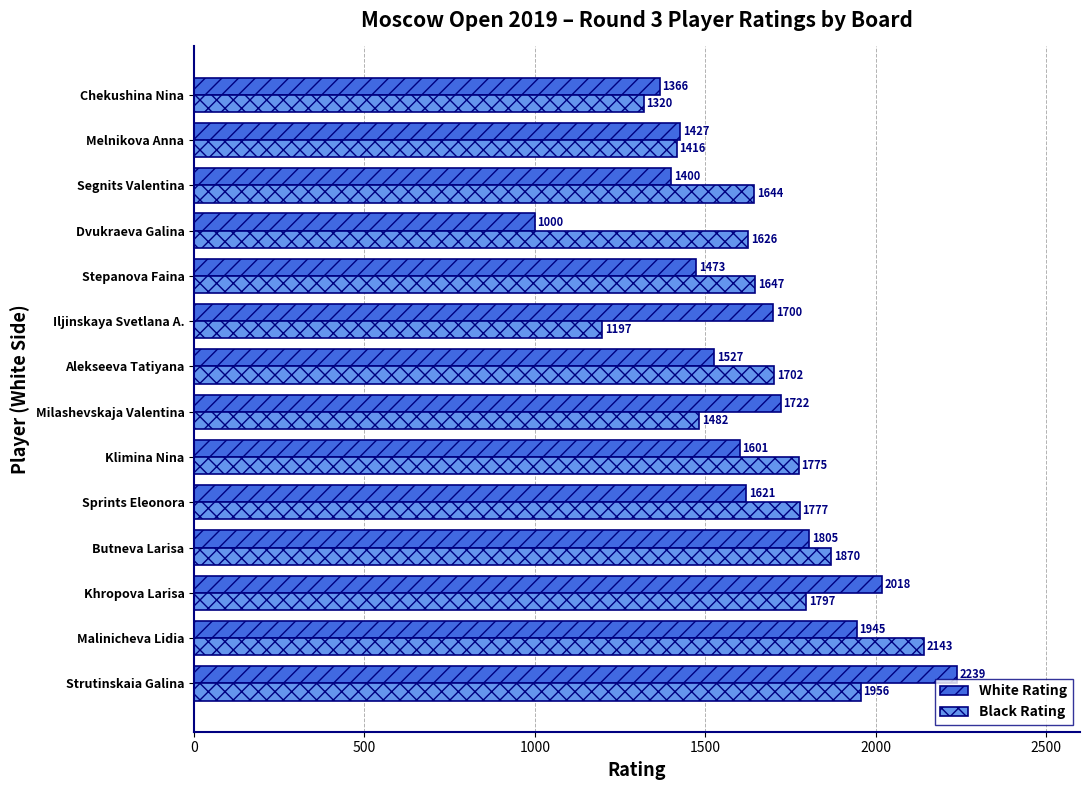

How many values in the Black Rating series are below 1702?

7